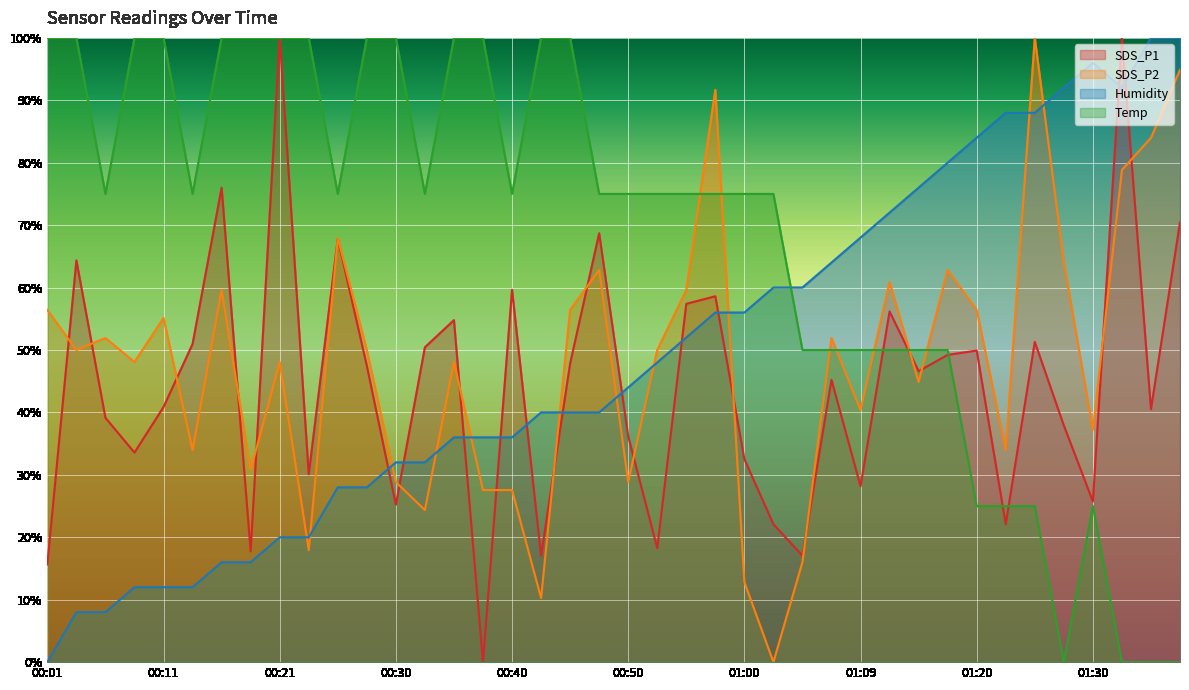

List the labels in order of SDS_P2 value, largest first.

01:25, 01:38, 00:57, 01:35, 01:33, 00:25, 01:28, 00:47, 01:17, 01:12, 00:16, 00:55, 00:01, 00:45, 01:20, 00:11, 00:06, 01:07, 00:03, 00:28, 00:52, 00:08, 00:21, 00:35, 01:14, 01:09, 01:30, 00:13, 01:22, 00:18, 00:30, 00:50, 00:38, 00:40, 00:33, 00:23, 01:05, 01:00, 00:43, 01:02